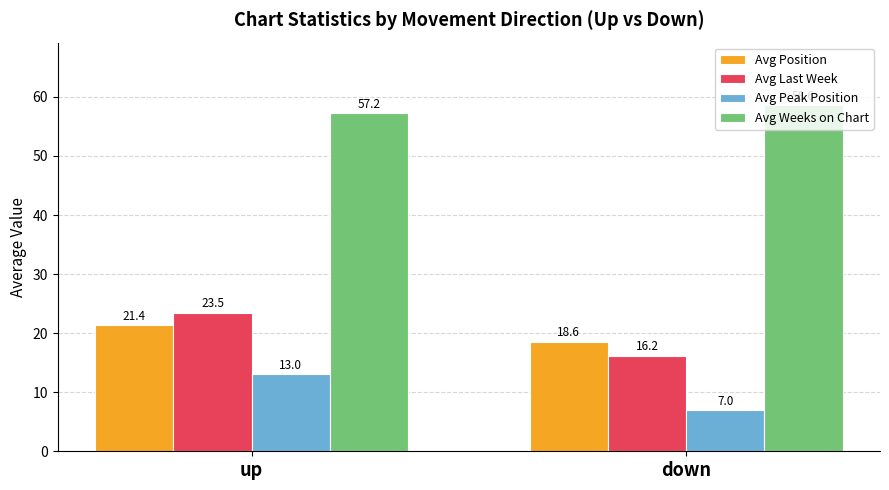

What is the sum of all Avg Weeks on Chart values?

115.9